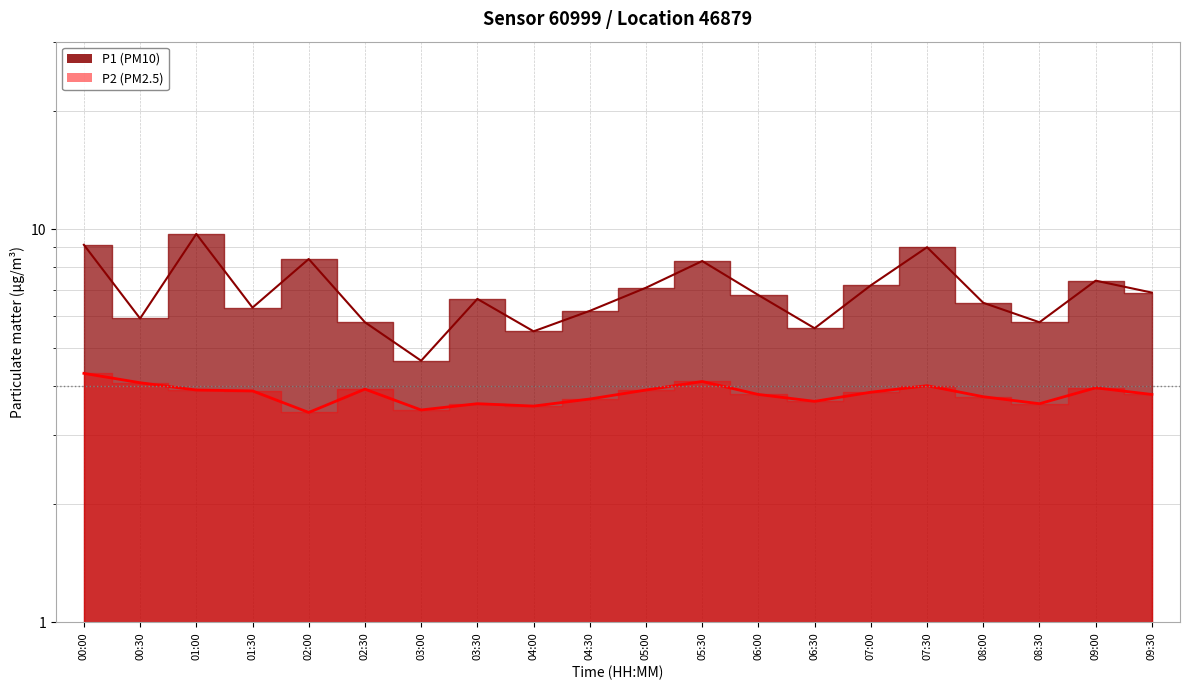

How many lines are shown in the chart?

2